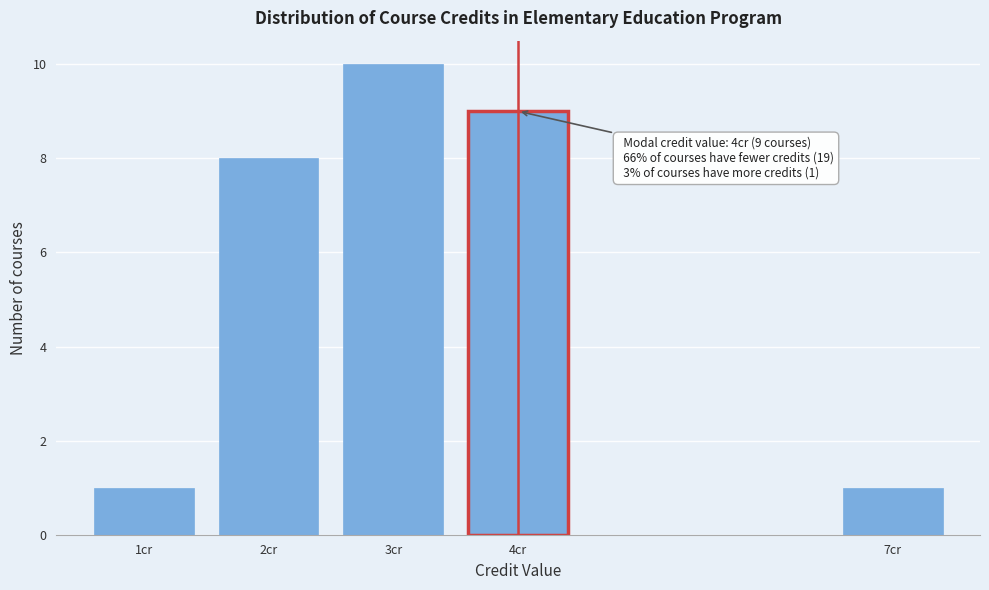

Reading left to right, list all the values displayed in this chart.

1cr=1	2cr=8	3cr=10	4cr=9	7cr=1